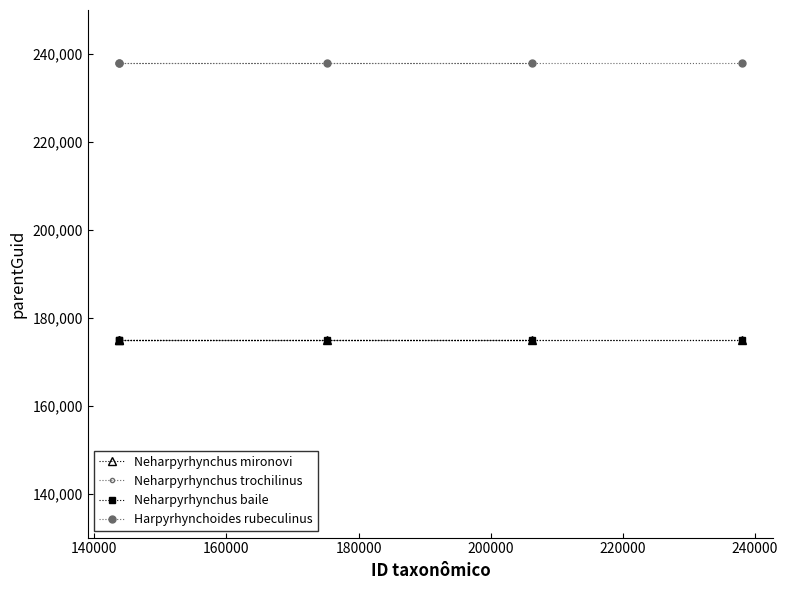

How many lines are shown in the chart?

4